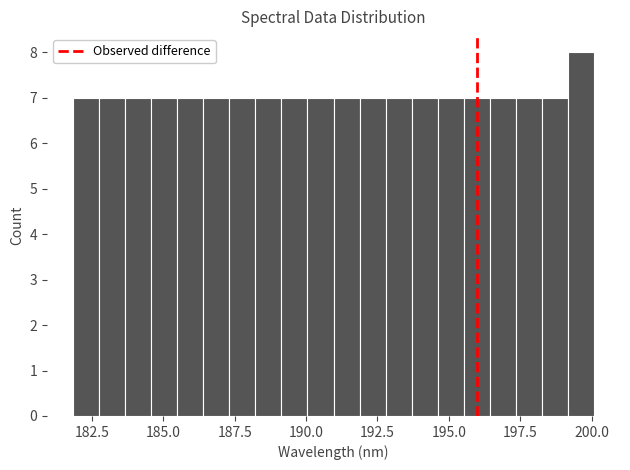

Read against the x-axis, roughly where is the centre of the tallest bar?

199.5